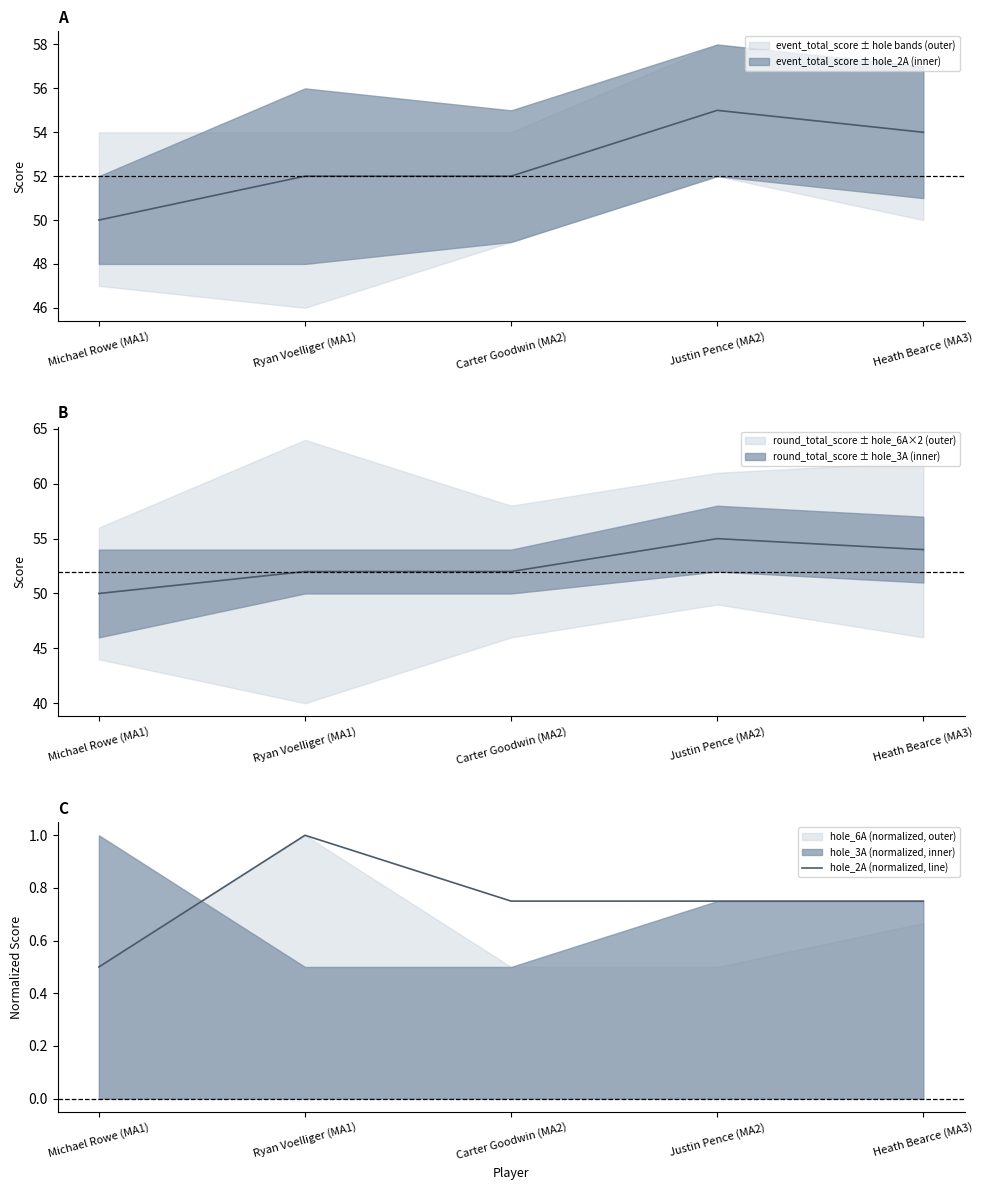

Which label corresponds to the smallest value in the chart?

Michael Rowe (MA1)